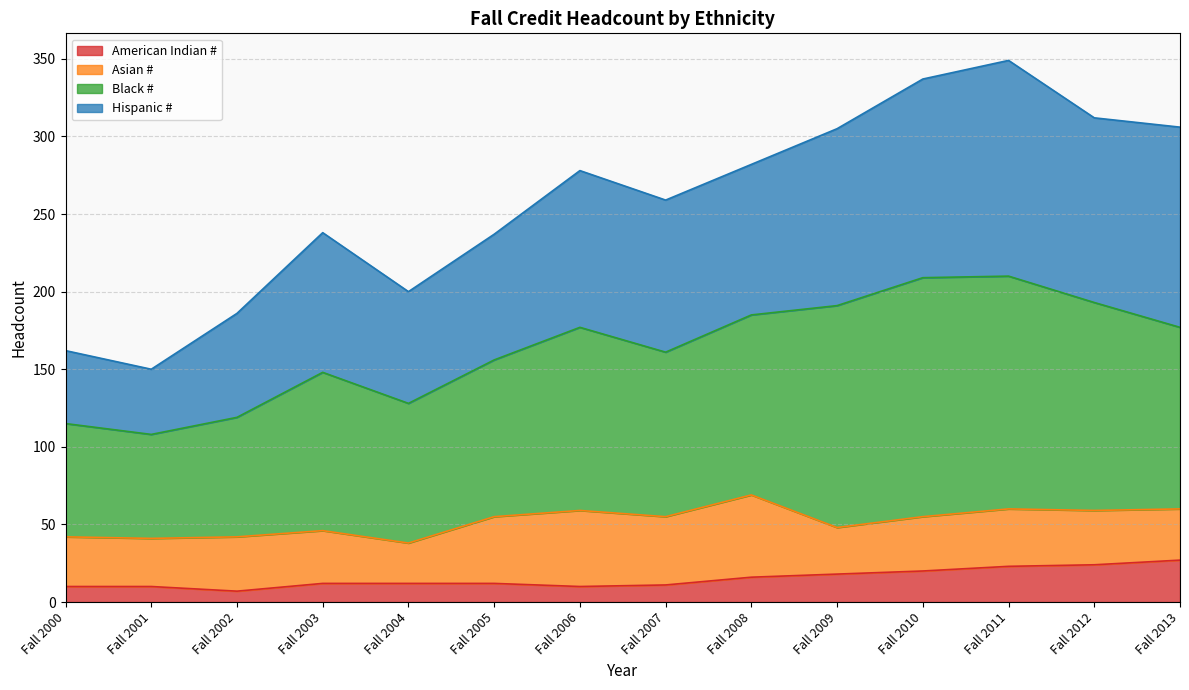

What is the value of the Hispanic # point at the 6th from the left?

237